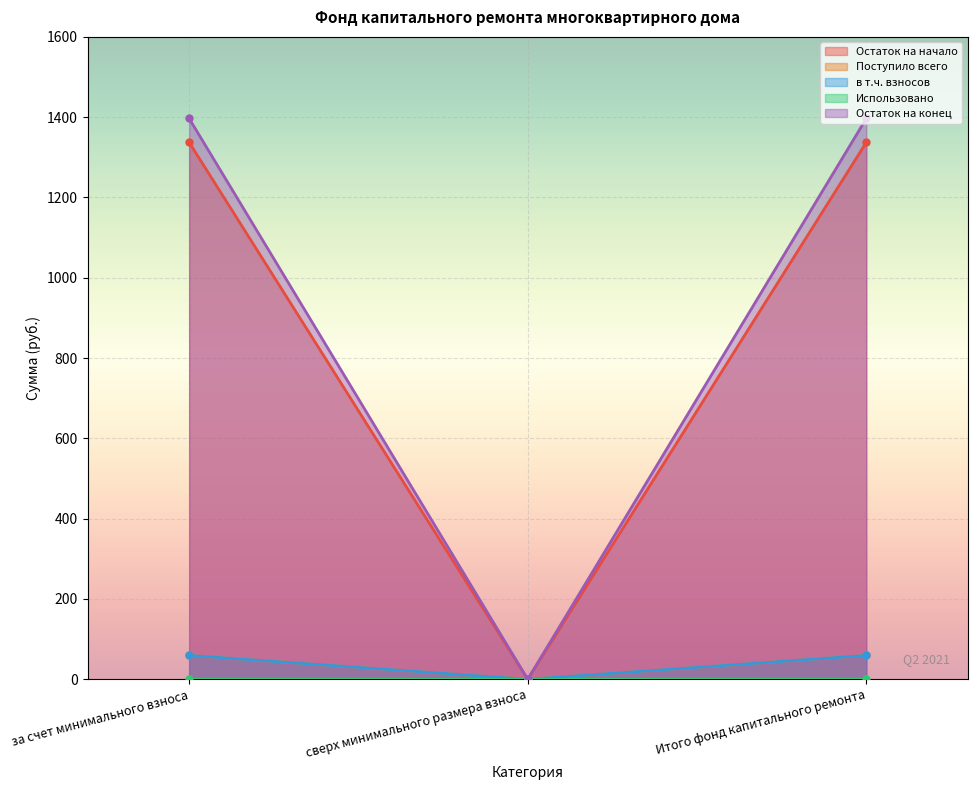

What is the average value of the Поступило всего series?

39.6